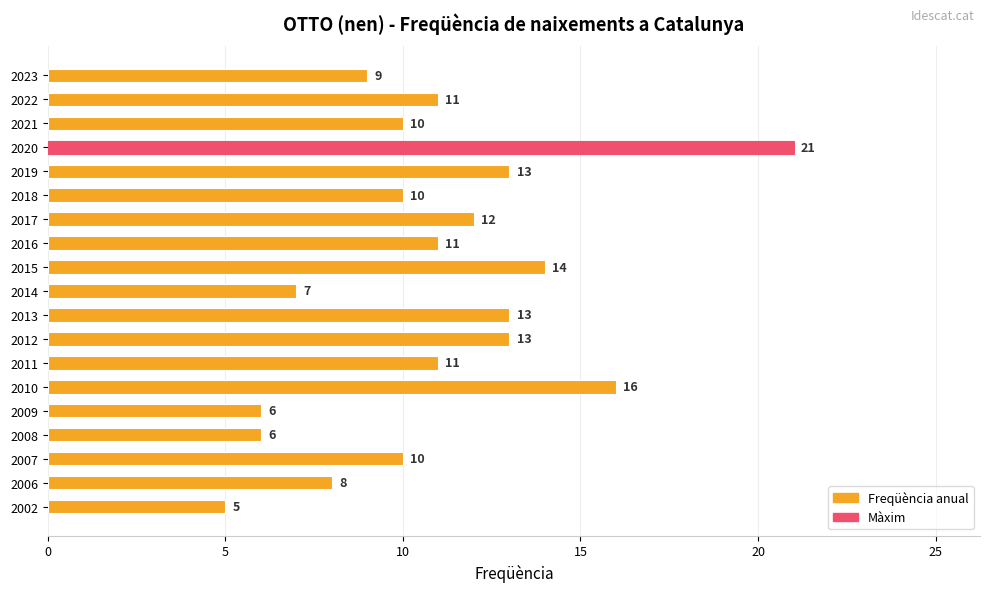

Approximately how many times larger is the value at 2023 compared to 2021?

0.9